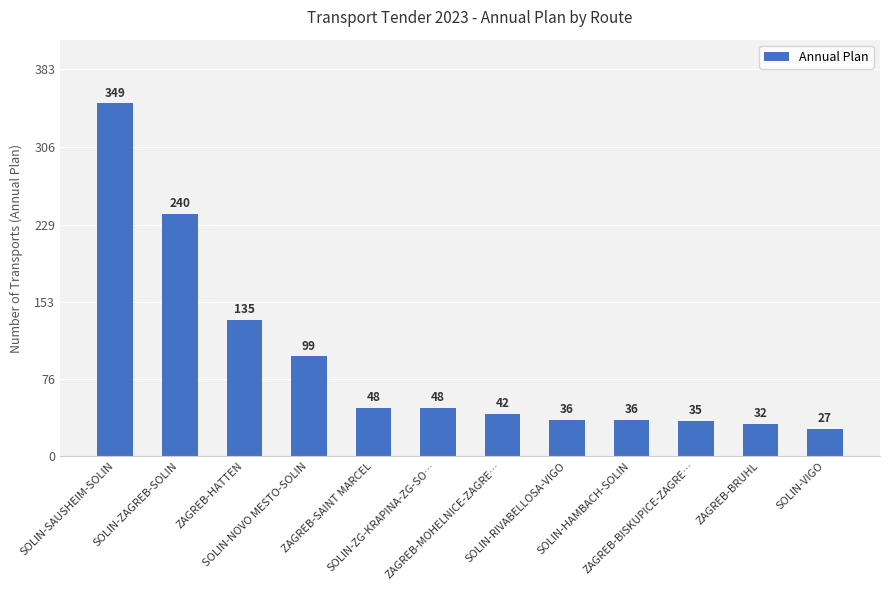

What is the greatest value displayed?

349